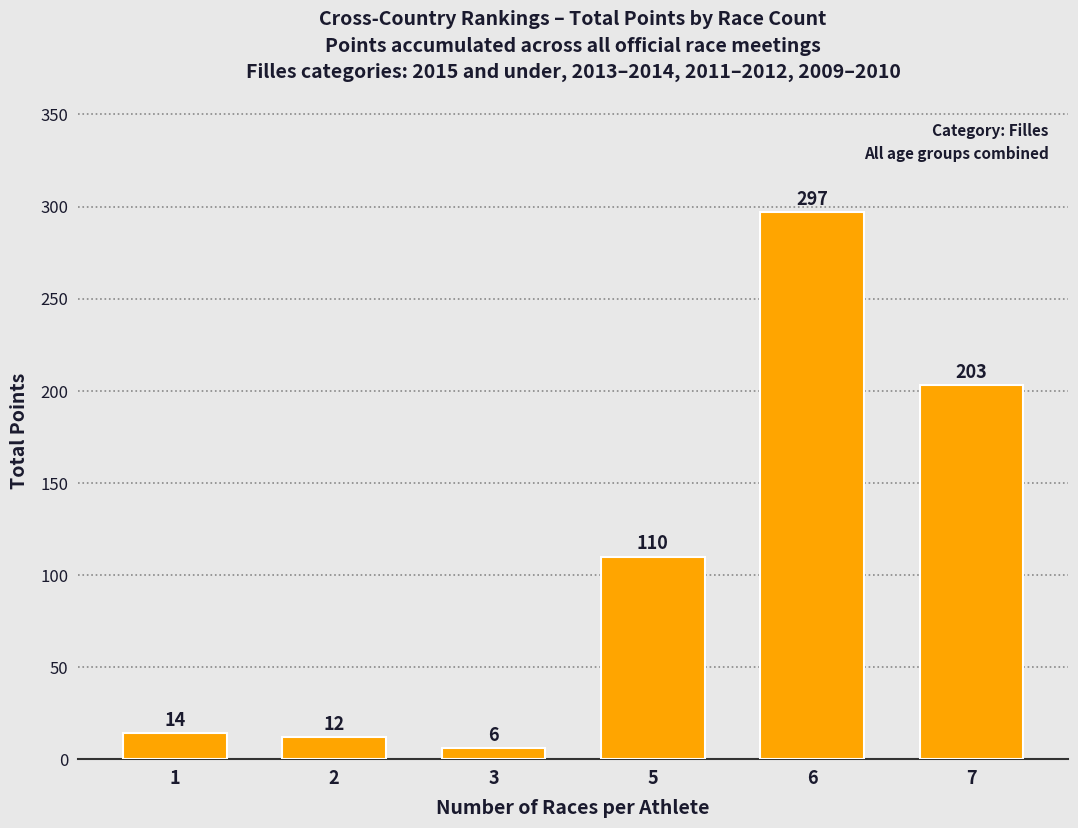

The chart shows a value of 297 at 6. True or false?

True